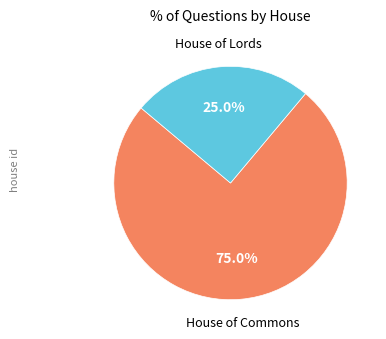

What is the ratio of the value at House of Commons to the value at House of Lords?

3.0